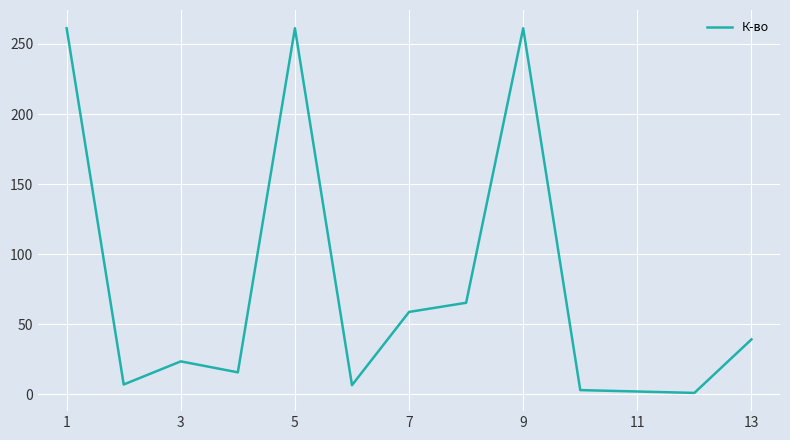

What is the greatest value displayed?

261.2